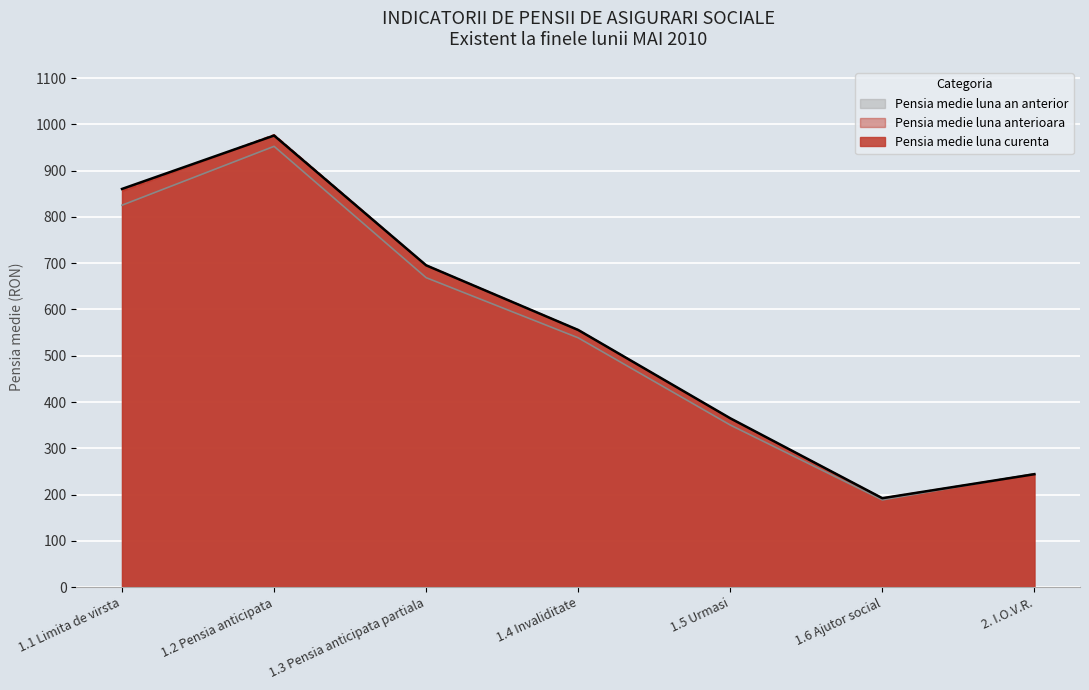

Where is the first local maximum for Pensia medie luna an anterior?

1.2 Pensia anticipata